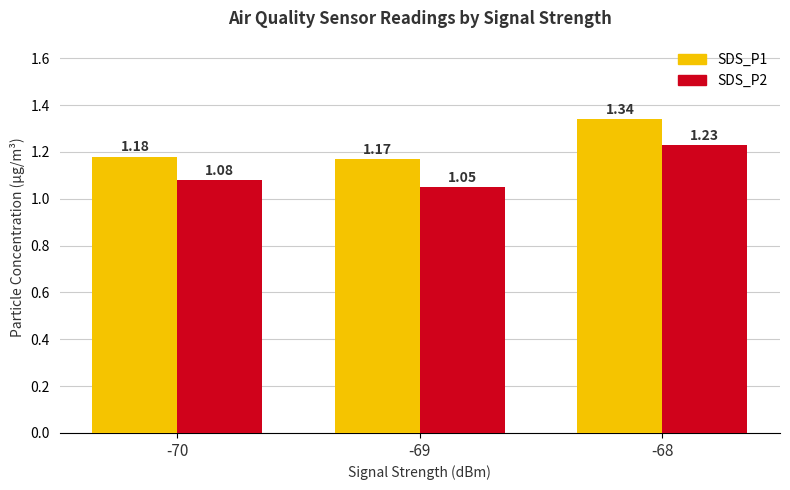

List the series in order of their overall mean, highest first.

SDS_P1, SDS_P2